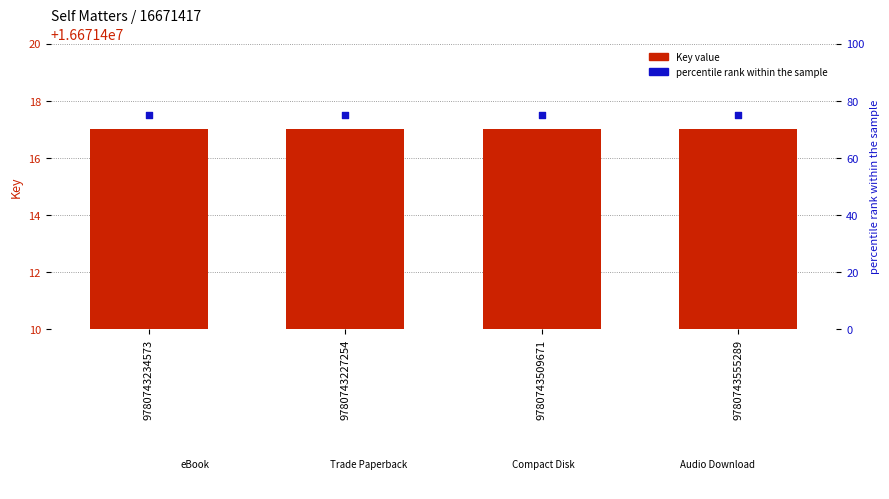

Which series contains the lowest Y value?

percentile rank within the sample